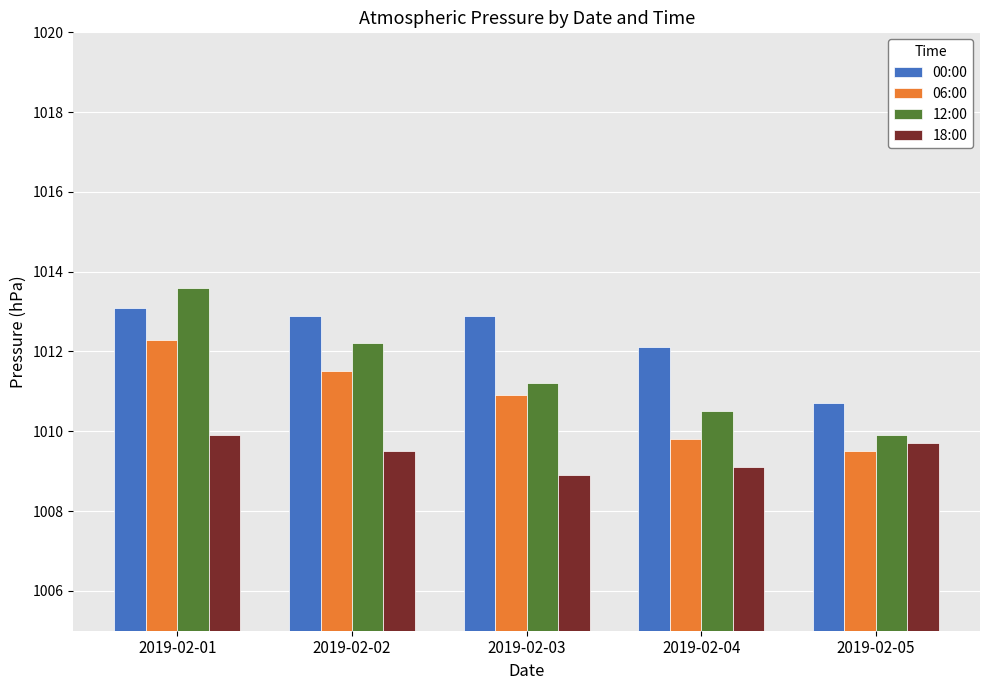

Reading left to right, list all the values displayed in this chart.

00:00: 2019-02-01=1013.1	2019-02-02=1012.9	2019-02-03=1012.9	2019-02-04=1012.1	2019-02-05=1010.7
06:00: 2019-02-01=1012.3	2019-02-02=1011.5	2019-02-03=1010.9	2019-02-04=1009.8	2019-02-05=1009.5
12:00: 2019-02-01=1013.6	2019-02-02=1012.2	2019-02-03=1011.2	2019-02-04=1010.5	2019-02-05=1009.9
18:00: 2019-02-01=1009.9	2019-02-02=1009.5	2019-02-03=1008.9	2019-02-04=1009.1	2019-02-05=1009.7